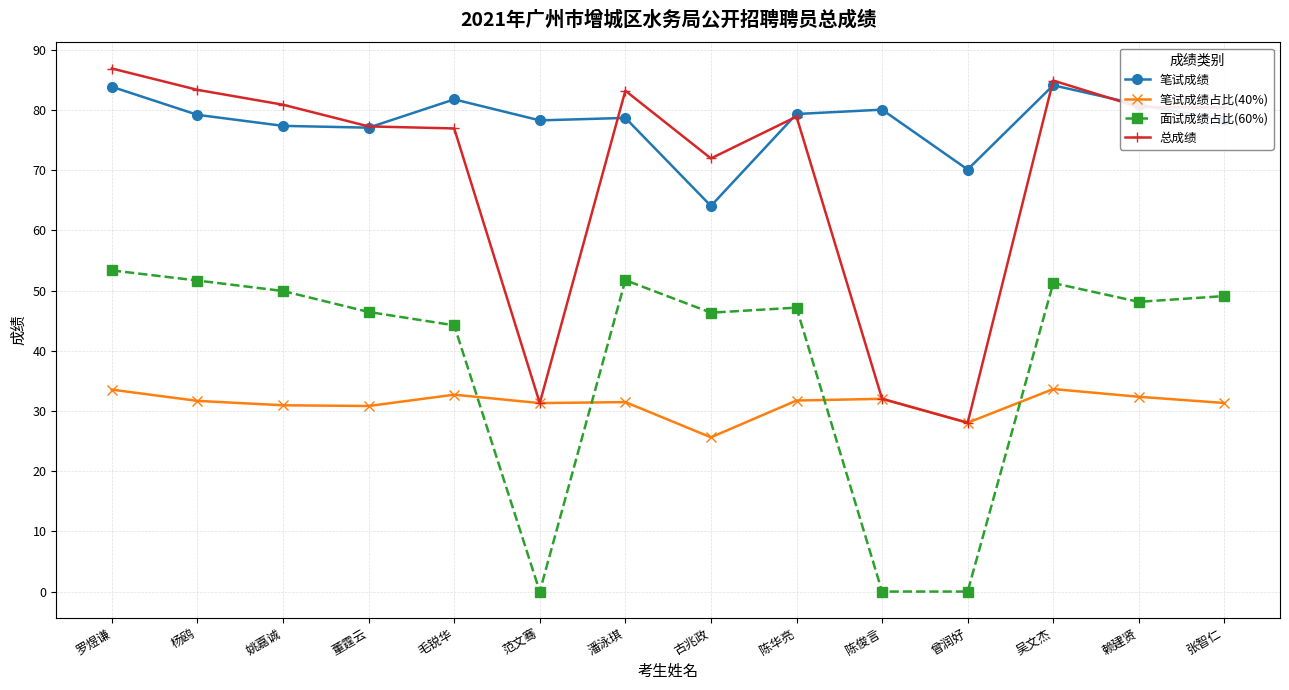

Between 吴文杰 and 张智仁, which series saw the biggest shift?

笔试成绩